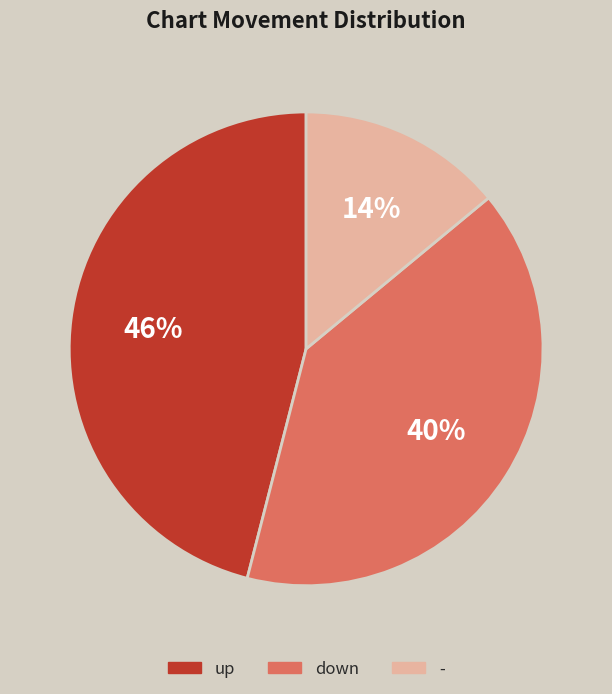

To the nearest percent, what is the average slice percentage?

33%